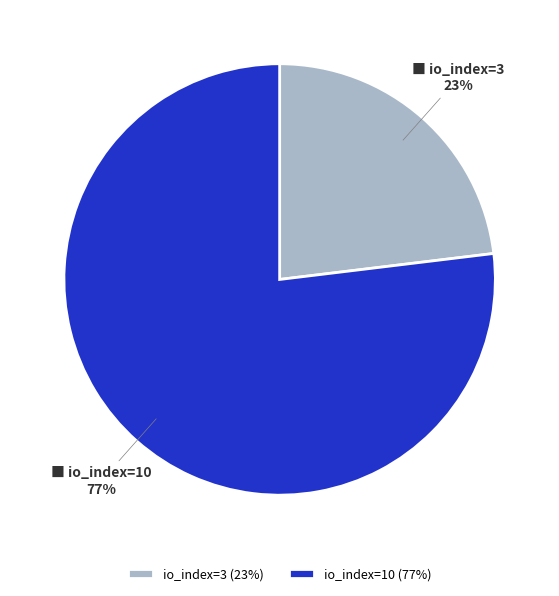

To the nearest percent, what percentage of the pie is io_index=10?

77%